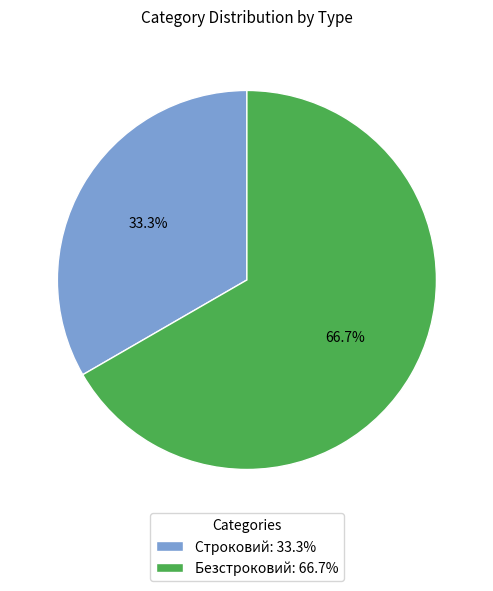

How many slices are in this pie chart?

2